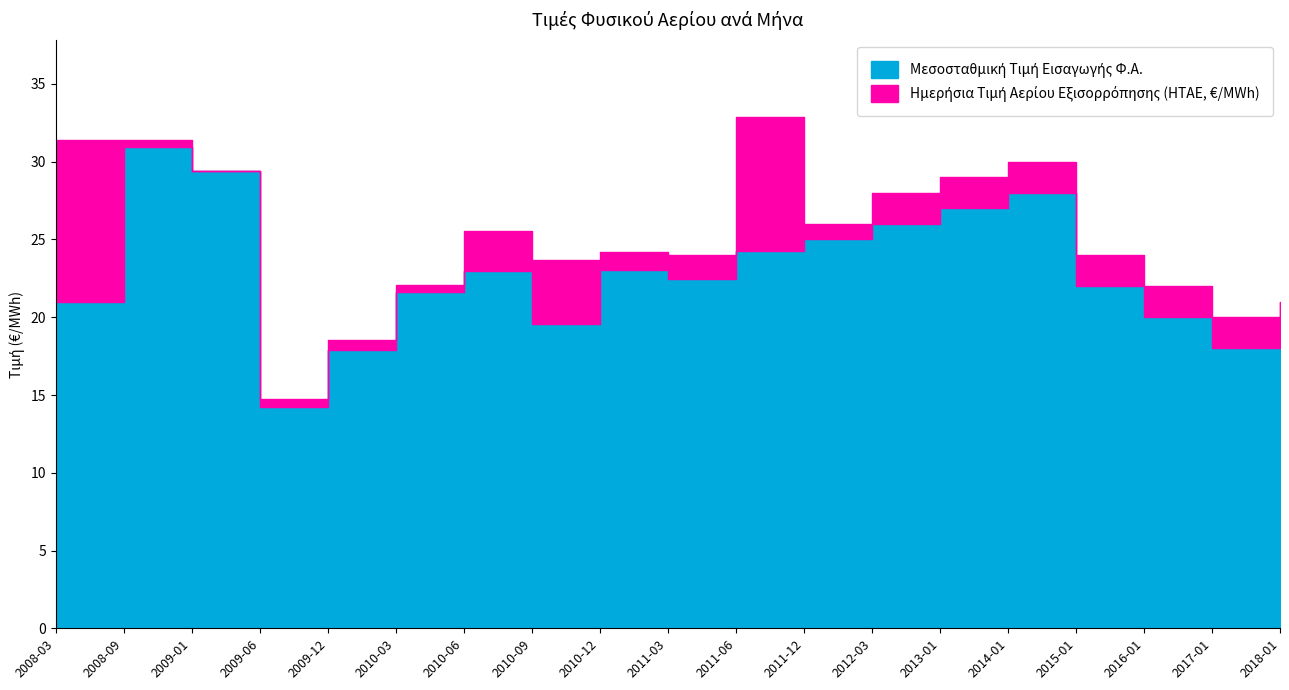

Between 2008-09 and 2018-01, which series saw the biggest shift?

Μεσοσταθμική Τιμή Εισαγωγής Φ.Α.